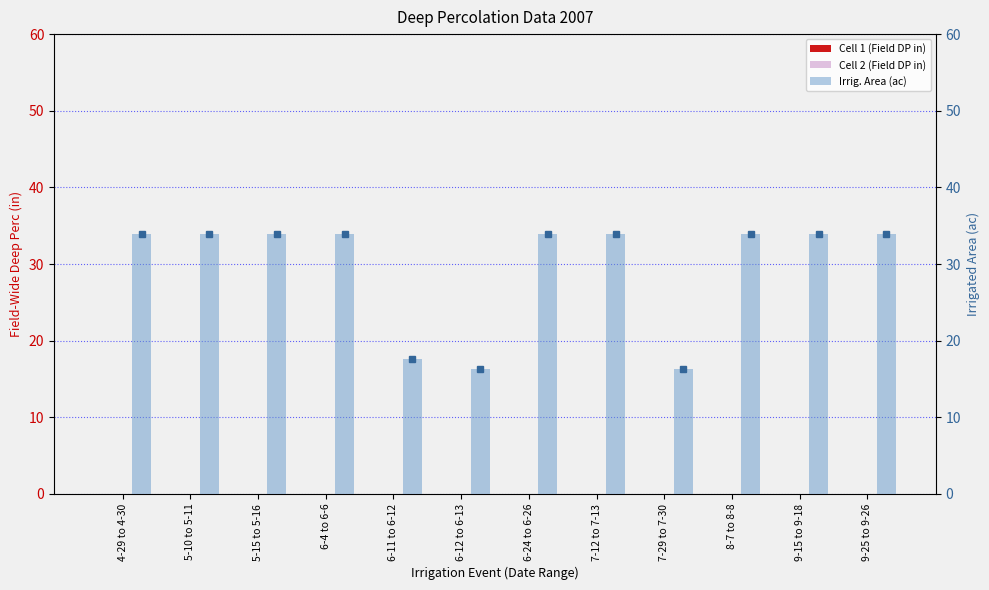

What position from the left is 6-24 to 6-26?

7